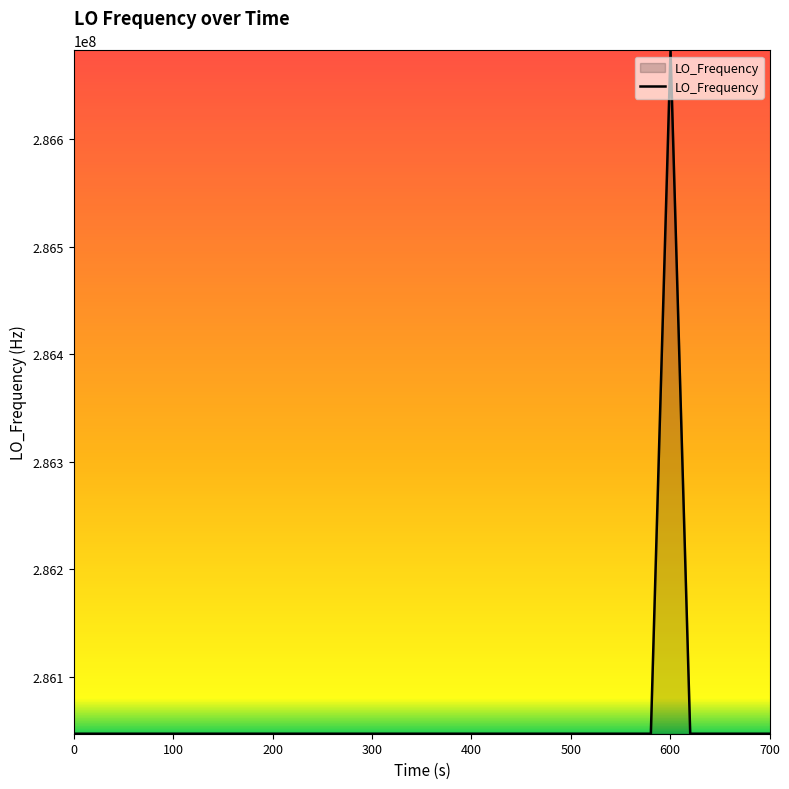

What is the greatest value displayed?

286682703.7